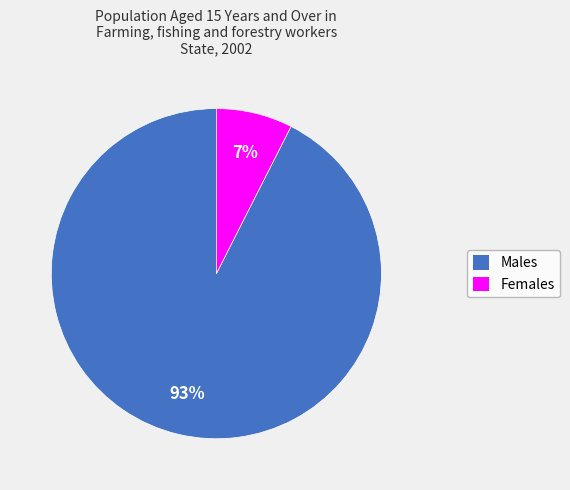

To the nearest percent, what is the average slice percentage?

50%